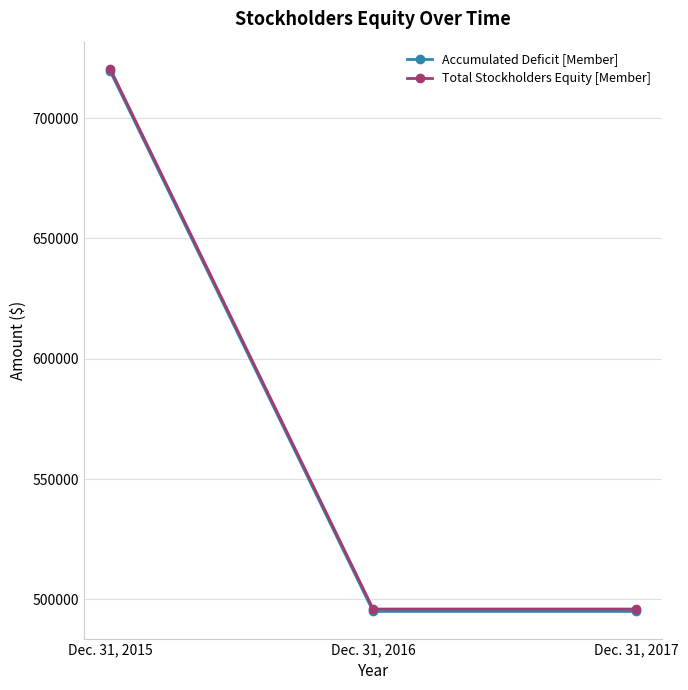

What is the total value across all series at Dec. 31, 2016?

990993